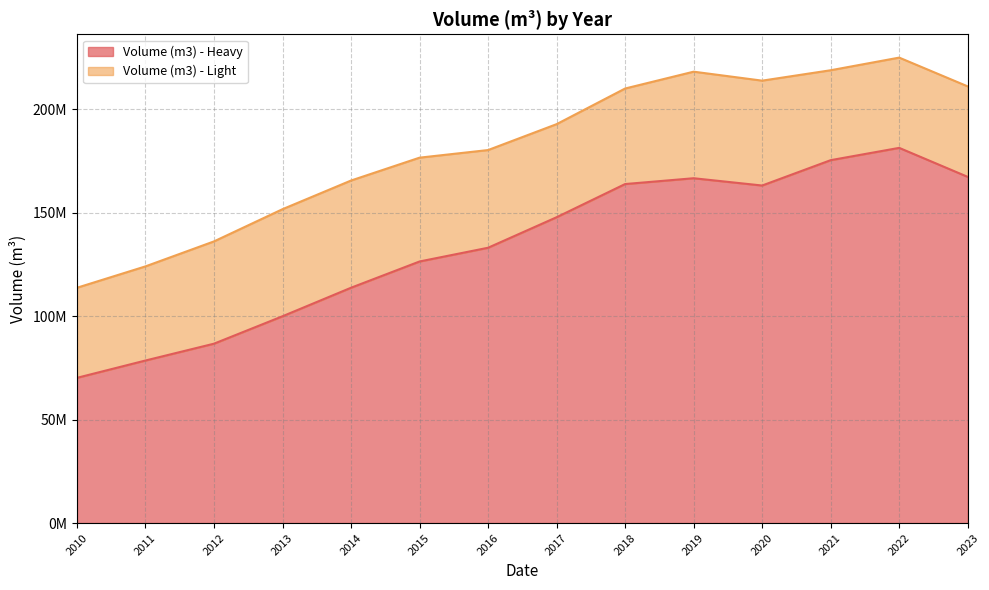

What is the difference between the values at 2021 and 2022?

5945151.5